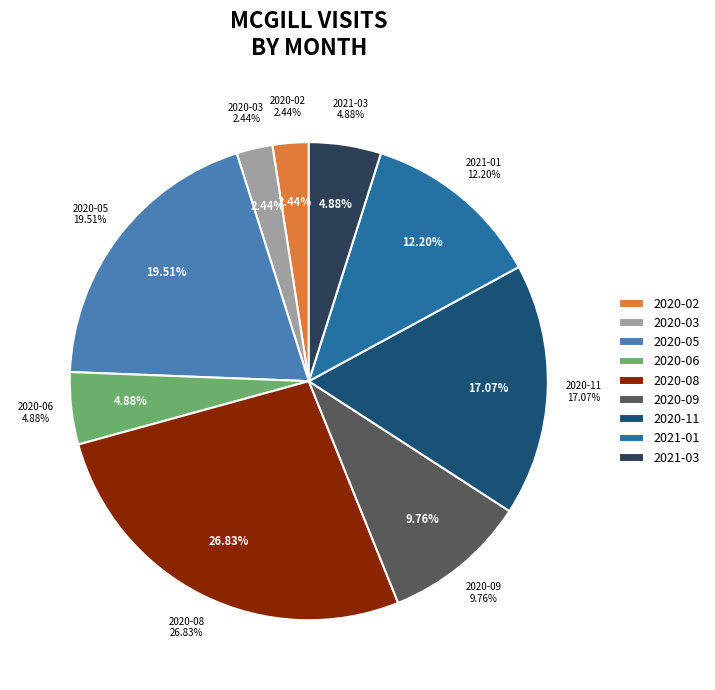

Which category has the biggest portion of the pie?

2020-08